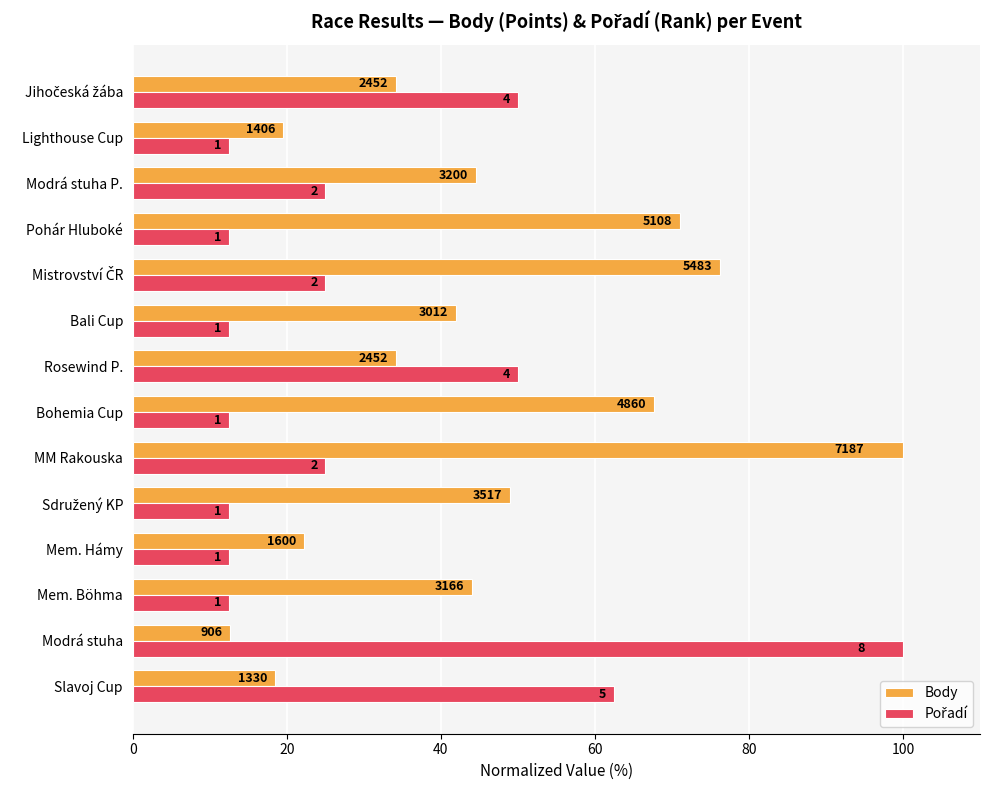

Rank the series by their maximum value, from highest to lowest.

Body, Pořadí